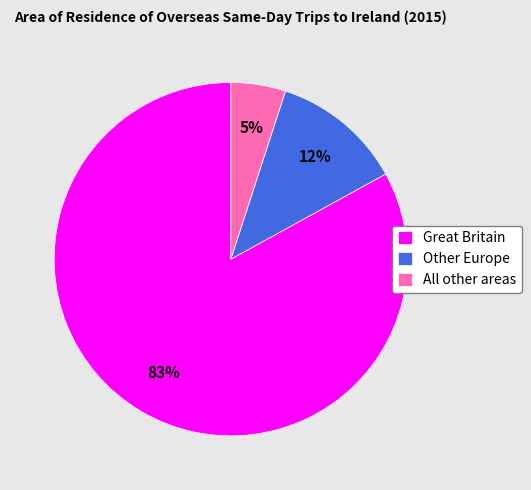

To the nearest percent, what is the difference between the largest and smallest slice percentages?

78%